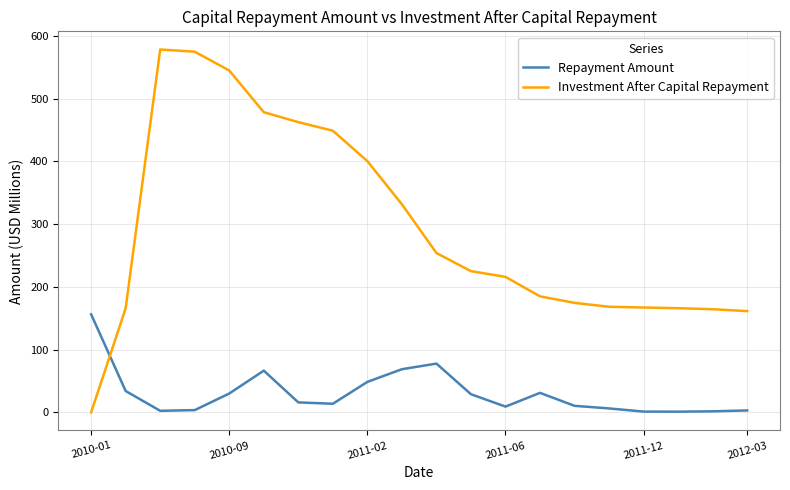

After their last crossing, which series has the higher values: Repayment Amount or Investment After Capital Repayment?

Investment After Capital Repayment